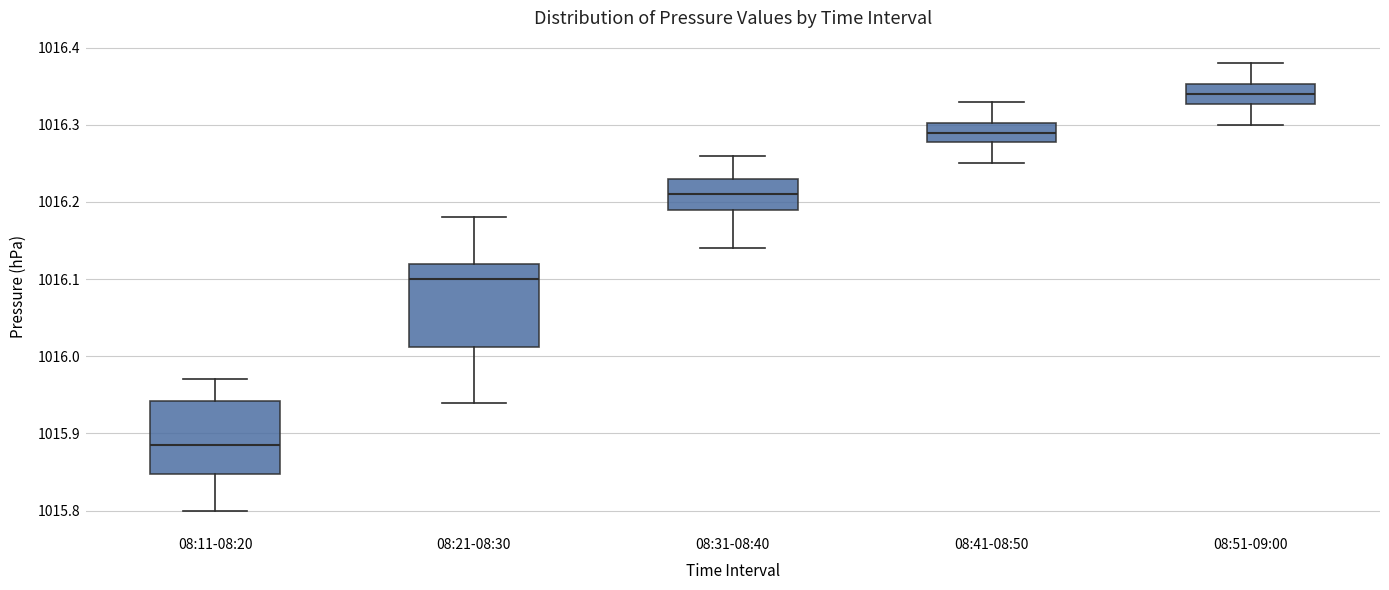

Where is the upper edge of the box for 08:31-08:40 on the y-axis? The values are not printed on the chart, so give them approximately, as read against the axis.

1016.23